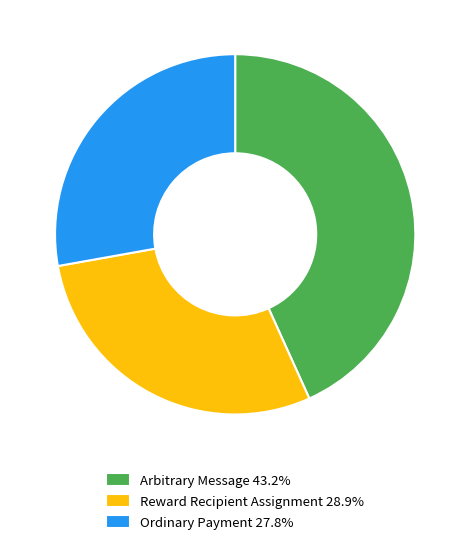

Is Arbitrary Message 43.2% the majority of the pie?

No